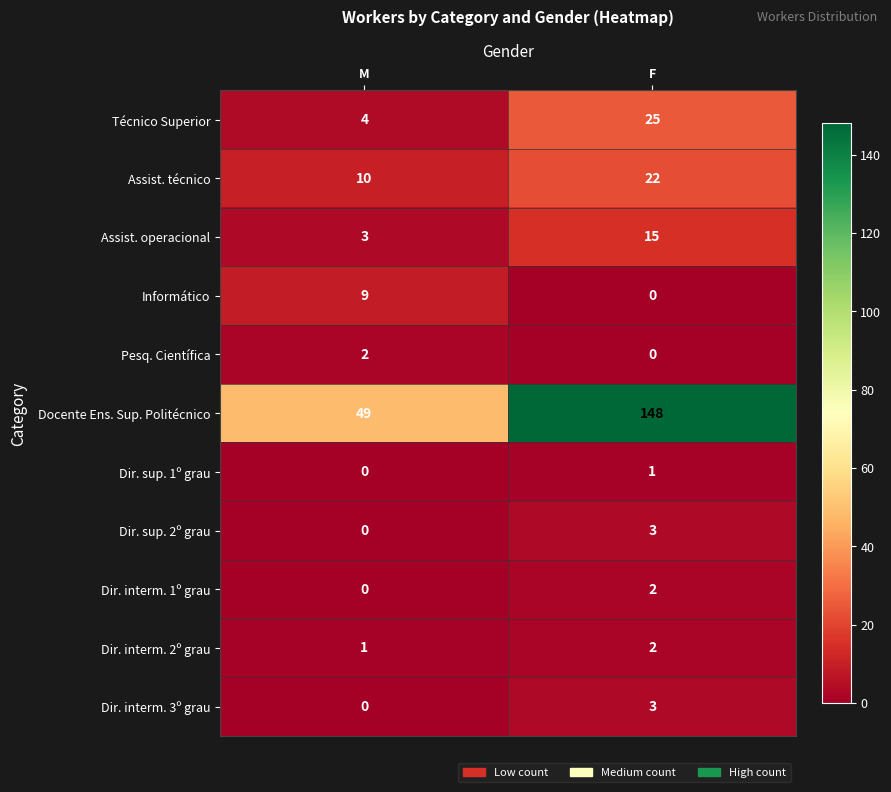

Reading left to right, list all the values displayed in this chart.

Técnico Superior: M=4	F=25
Assist. técnico: M=10	F=22
Assist. operacional: M=3	F=15
Informático: M=9	F=0
Pesq. Científica: M=2	F=0
Docente Ens. Sup. Politécnico: M=49	F=148
Dir. sup. 1º grau: M=0	F=1
Dir. sup. 2º grau: M=0	F=3
Dir. interm. 1º grau: M=0	F=2
Dir. interm. 2º grau: M=1	F=2
Dir. interm. 3º grau: M=0	F=3